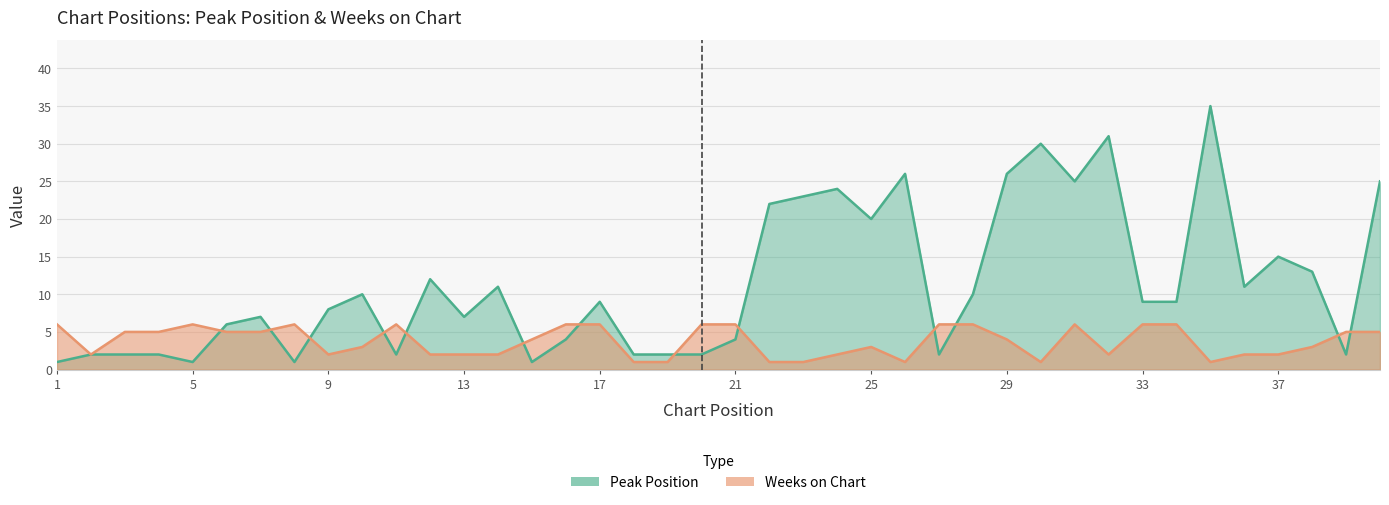

Between 6 and 40, which is larger?

40